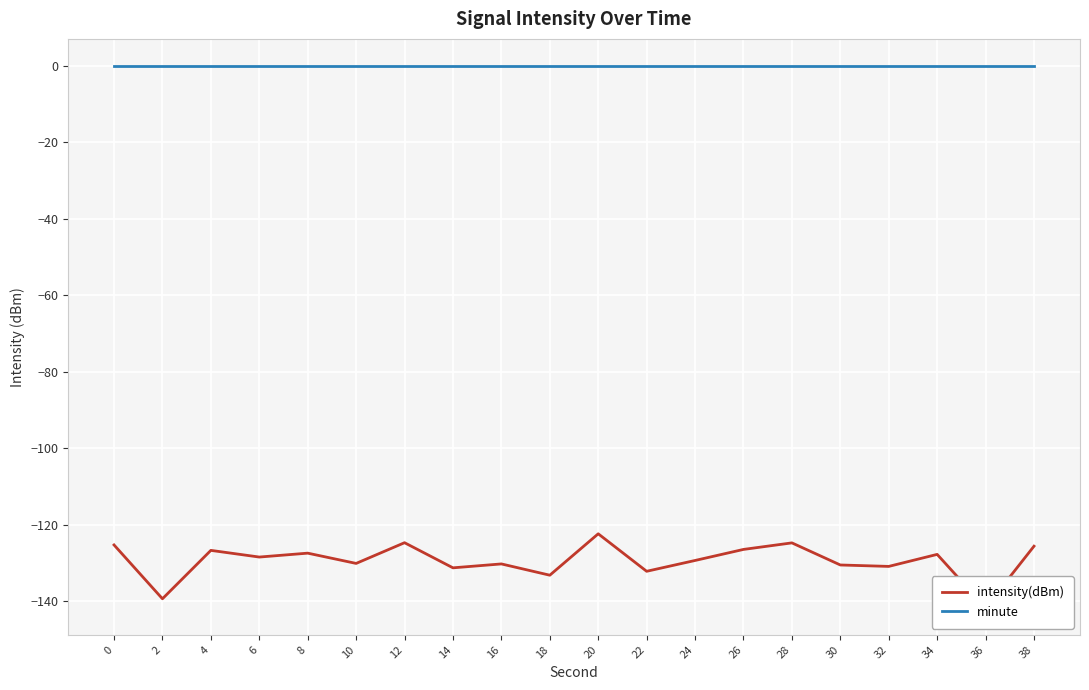

Which series has the widest spread of values?

intensity(dBm)